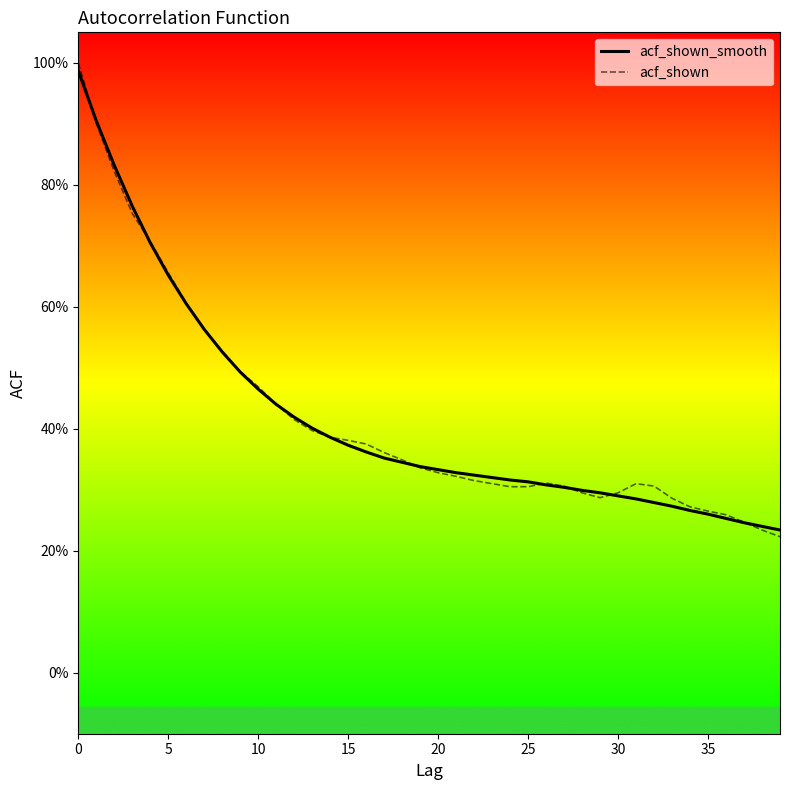

What is the minimum value for acf_shown?

0.2